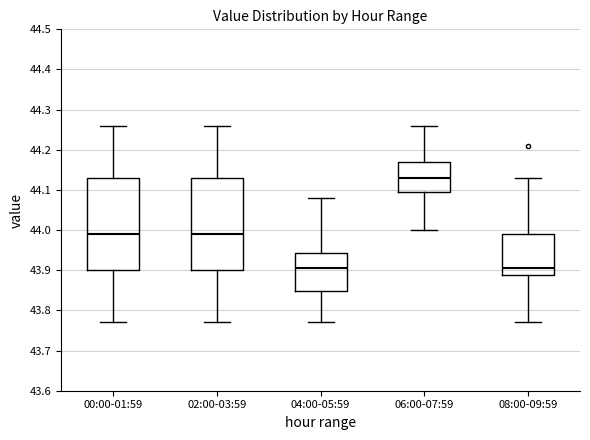

Which box has the highest median line?

06:00-07:59